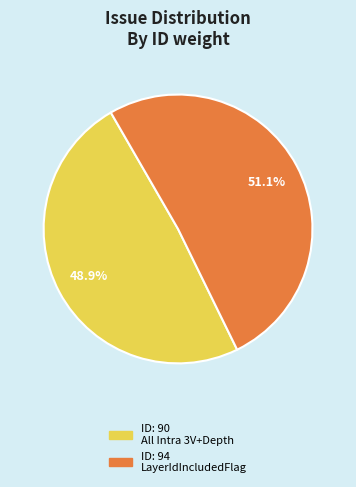

Rank the categories by value from highest to lowest.

ID: 94 LayerIdIncludedFlag, ID: 90 All Intra 3V+Depth